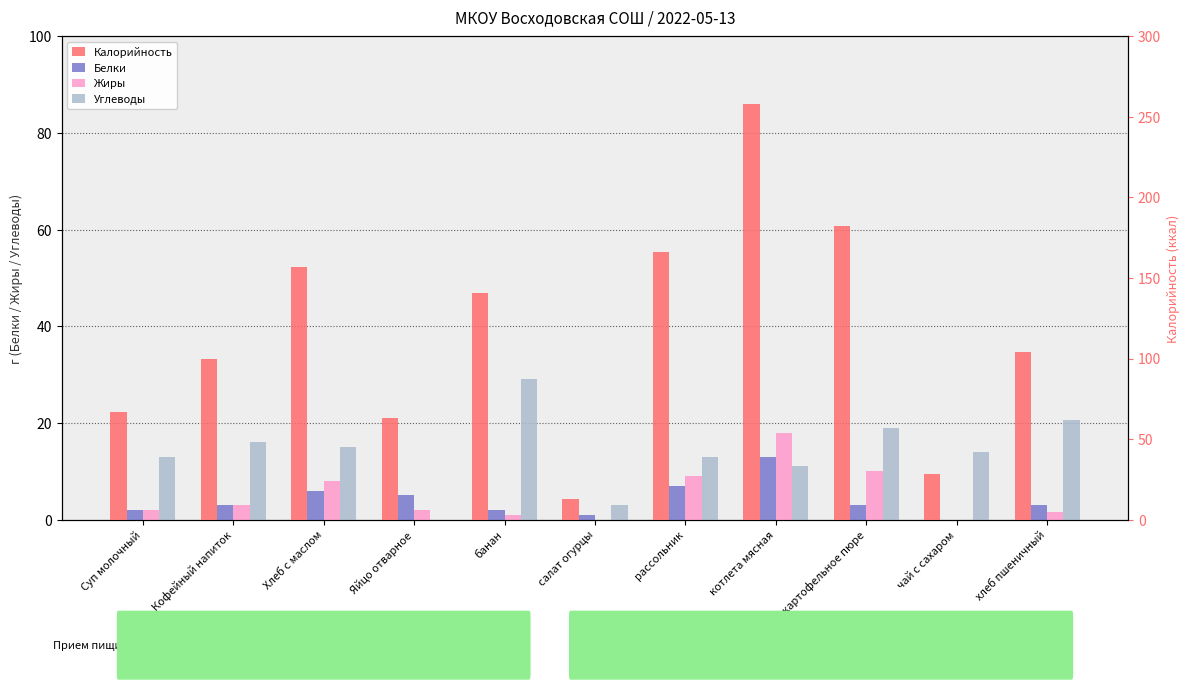

Between Яйцо отварное and хлеб пшеничный, which is larger?

Яйцо отварное